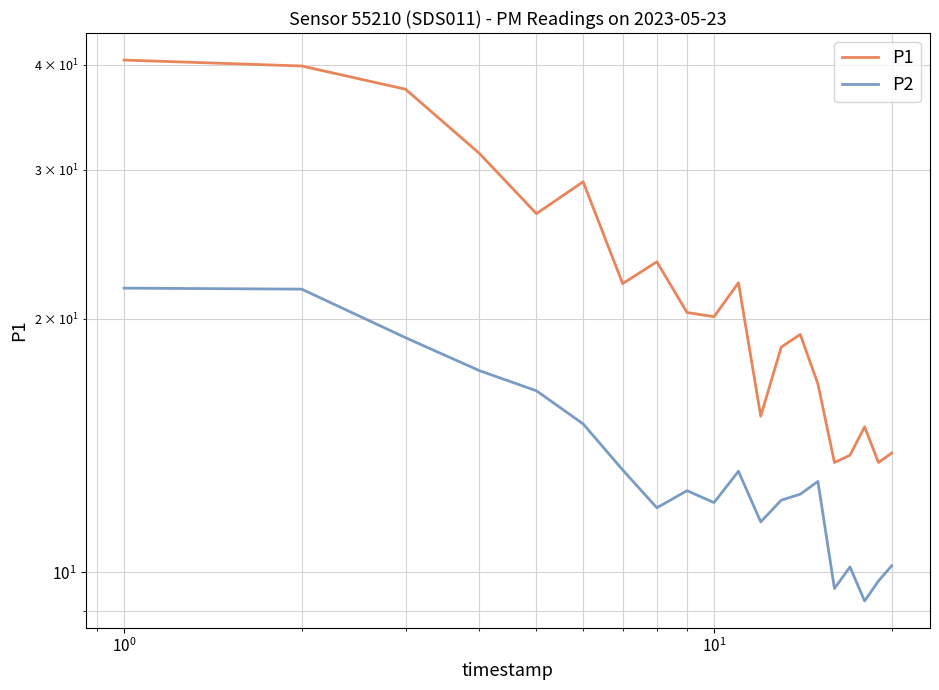

True or false: P1 has more than 2 points higher than both neighbors.

True